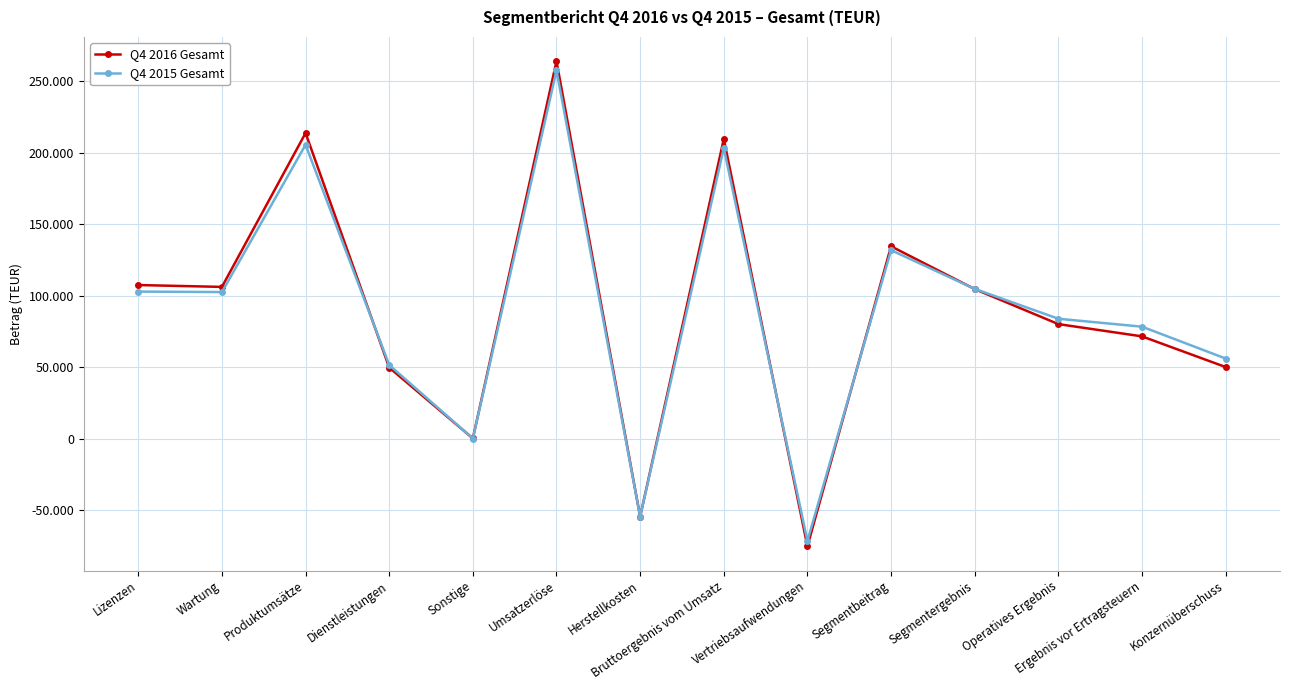

Which series changed the most between Bruttoergebnis vom Umsatz and Ergebnis vor Ertragsteuern?

Q4 2016 Gesamt